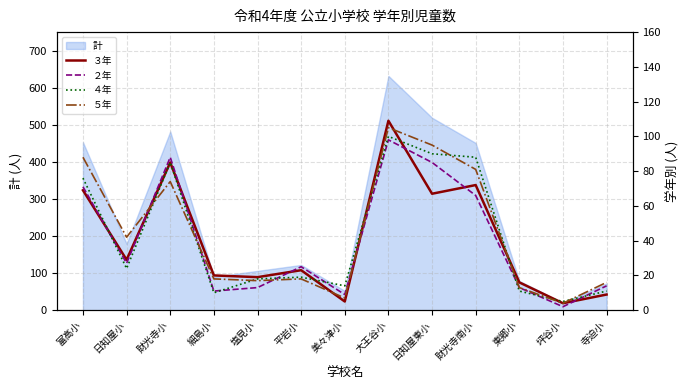

Where does the ４年 series first go above 19?

富高小